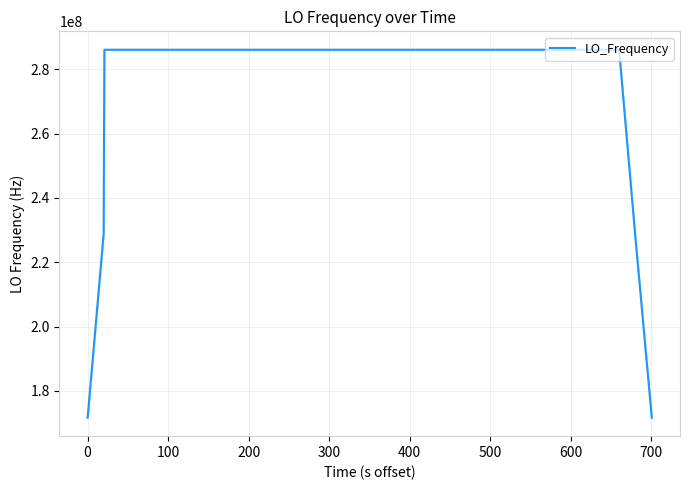

What is the greatest value displayed?

286047000.4